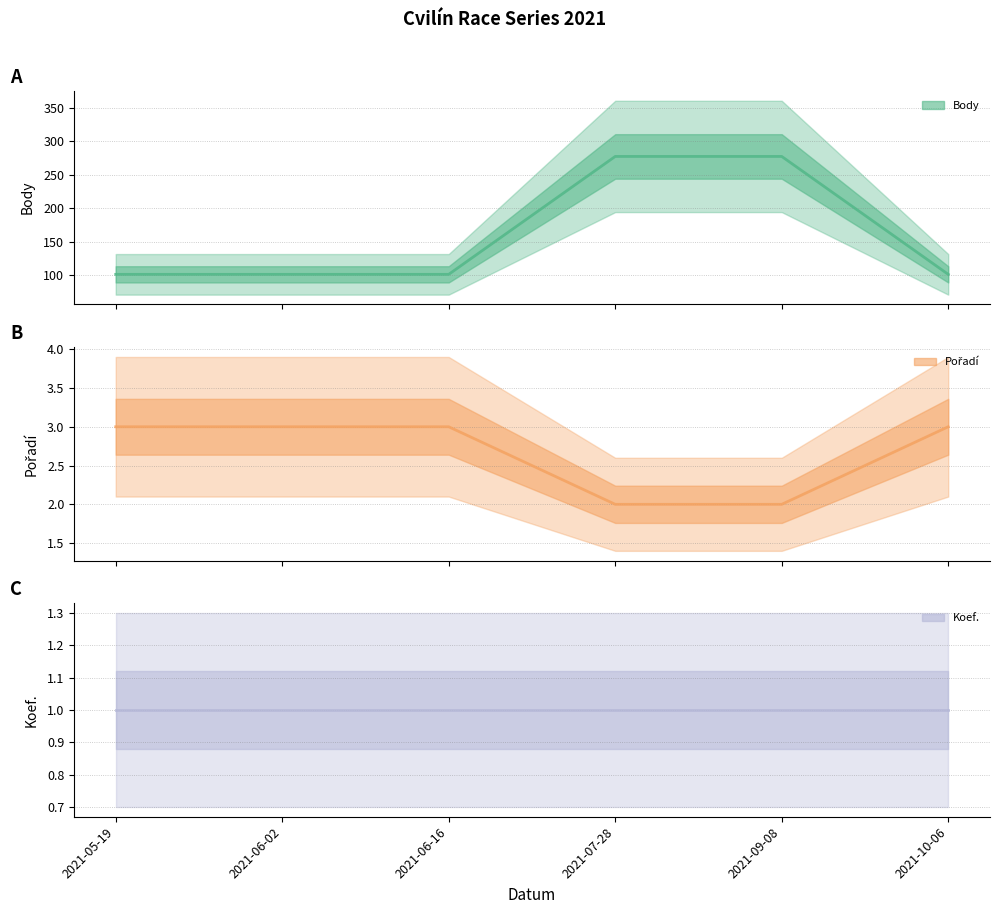

Which category has the lowest value across all series?

2021-05-19